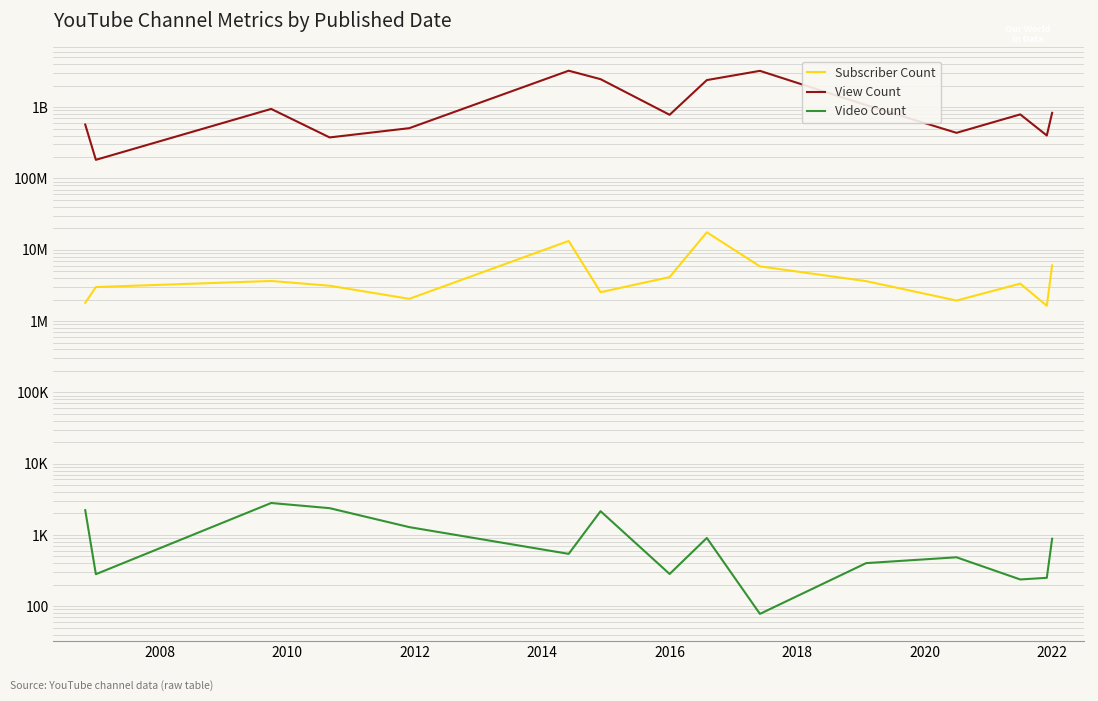

Is the value of View Count at 2006 greater than the value of Subscriber Count at 2024?

Yes